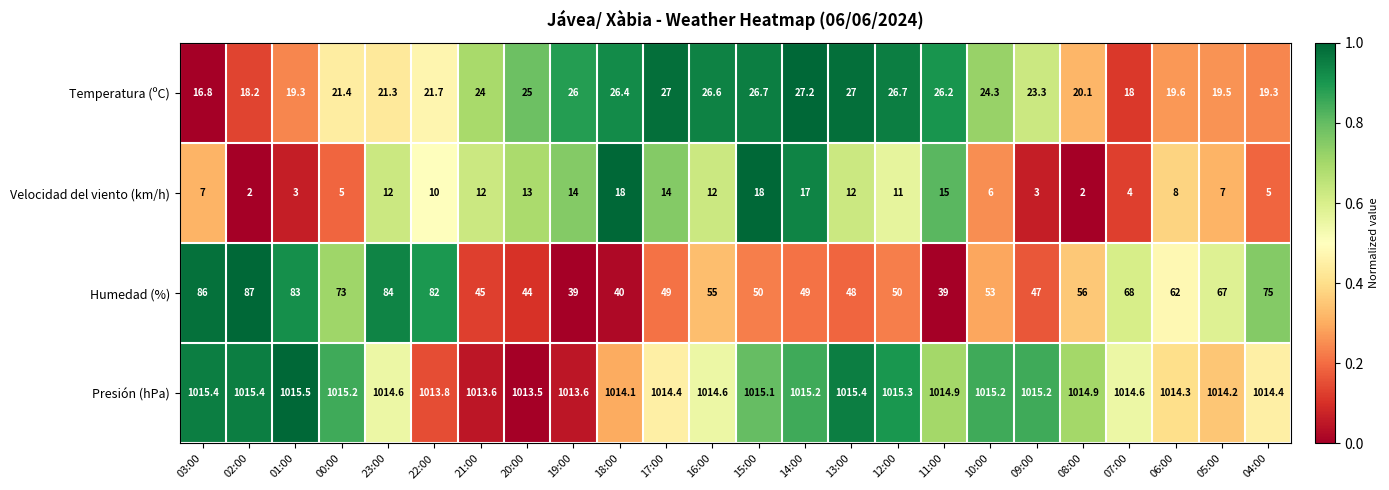

True or false: Humedad (%) has a value of 49.0 at 17:00.

True